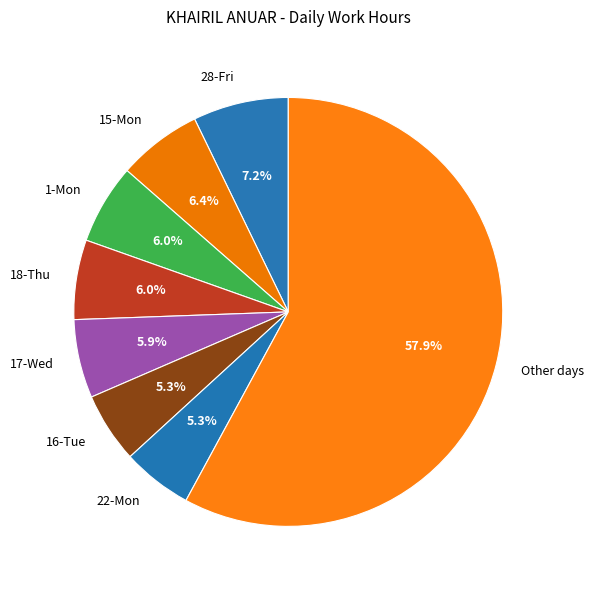

Which category has the biggest portion of the pie?

Other days